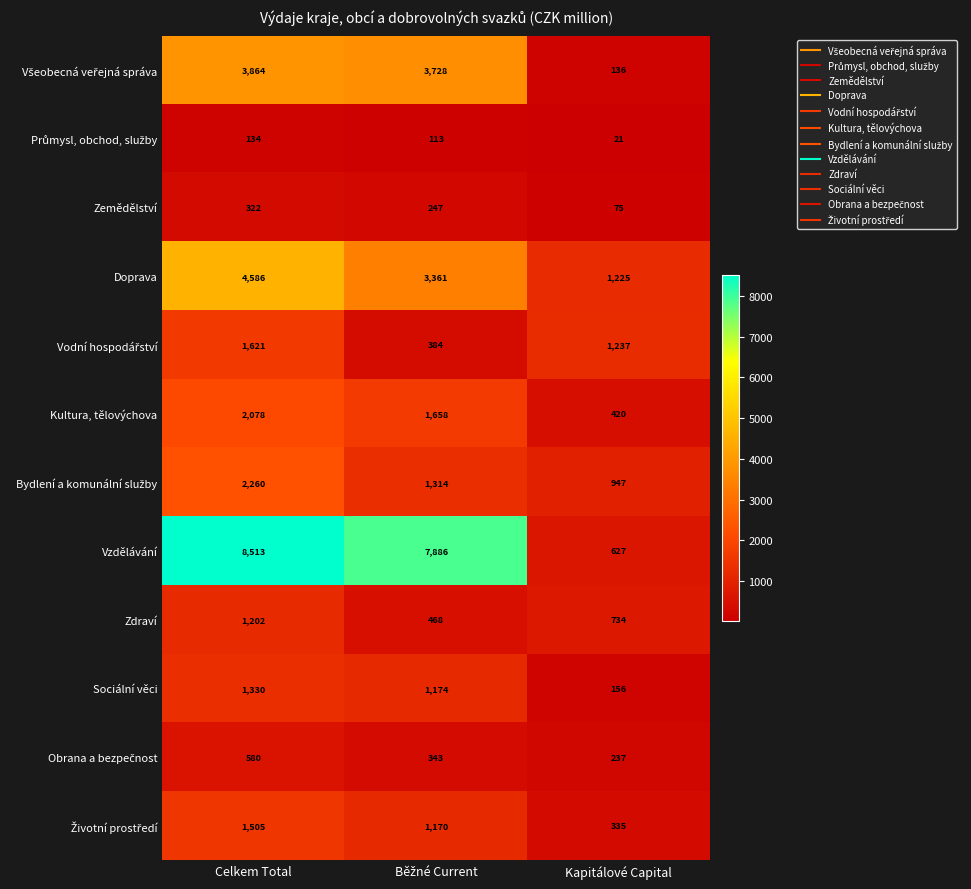

Which category has the highest value across all series?

Celkem Total